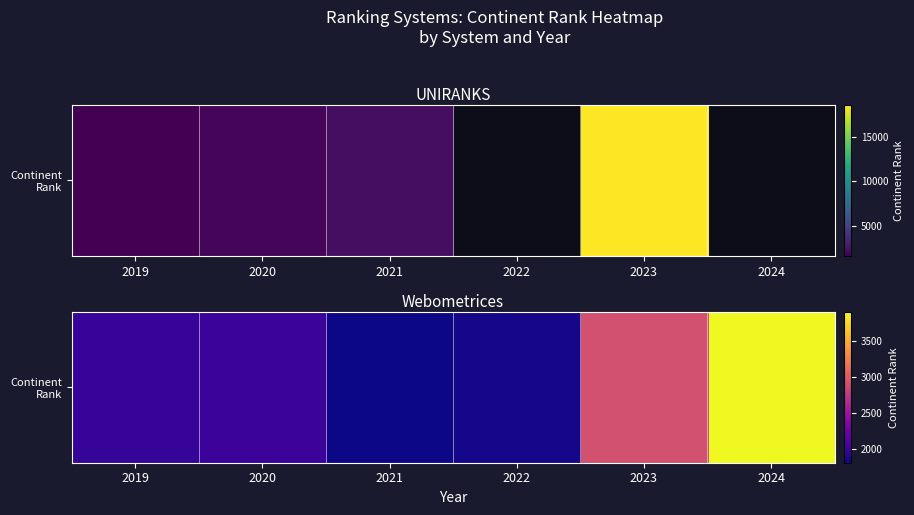

What is the sum of all values?

14437